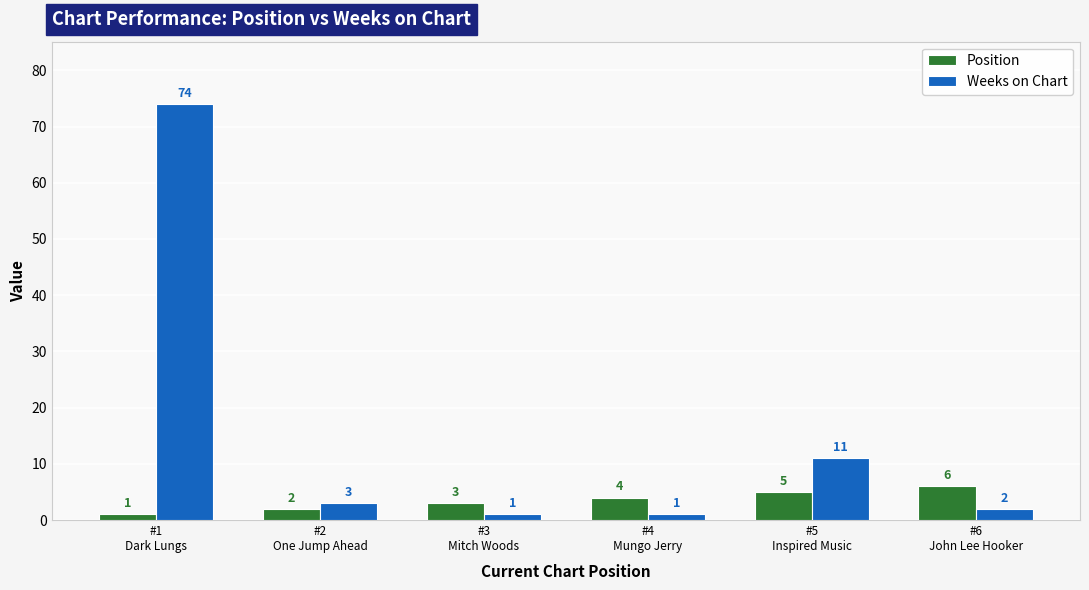

Which series has the largest range (max minus min)?

Weeks on Chart